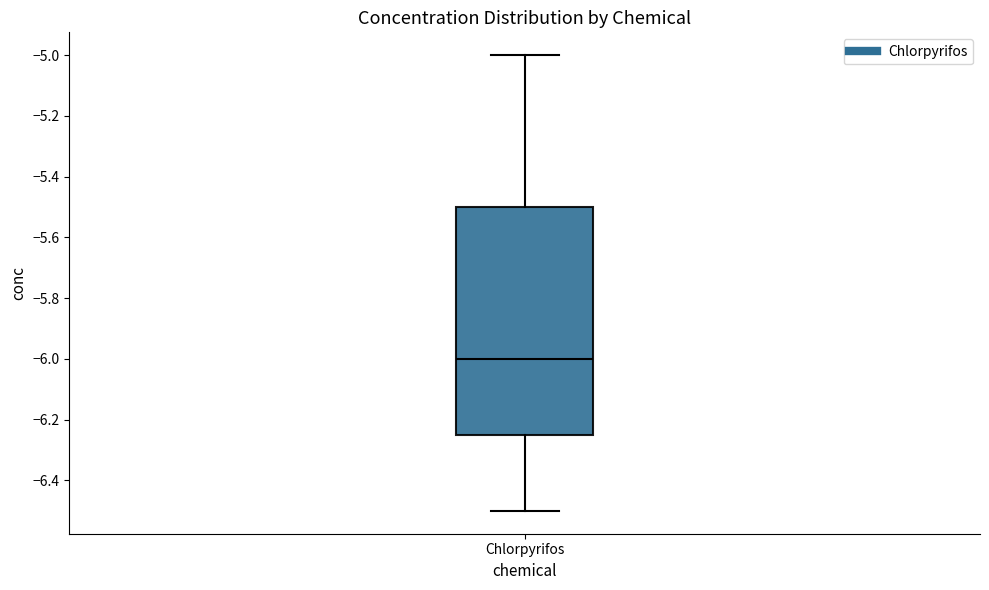

Transcribe this box plot: give where the median line is, the range the box spans, and where the two whiskers end, as read against the y-axis. The values are not printed on the chart, so give them approximately, as read against the axis.

median -6.00, box -6.26 to -5.50, whiskers -6.50 to -5.00